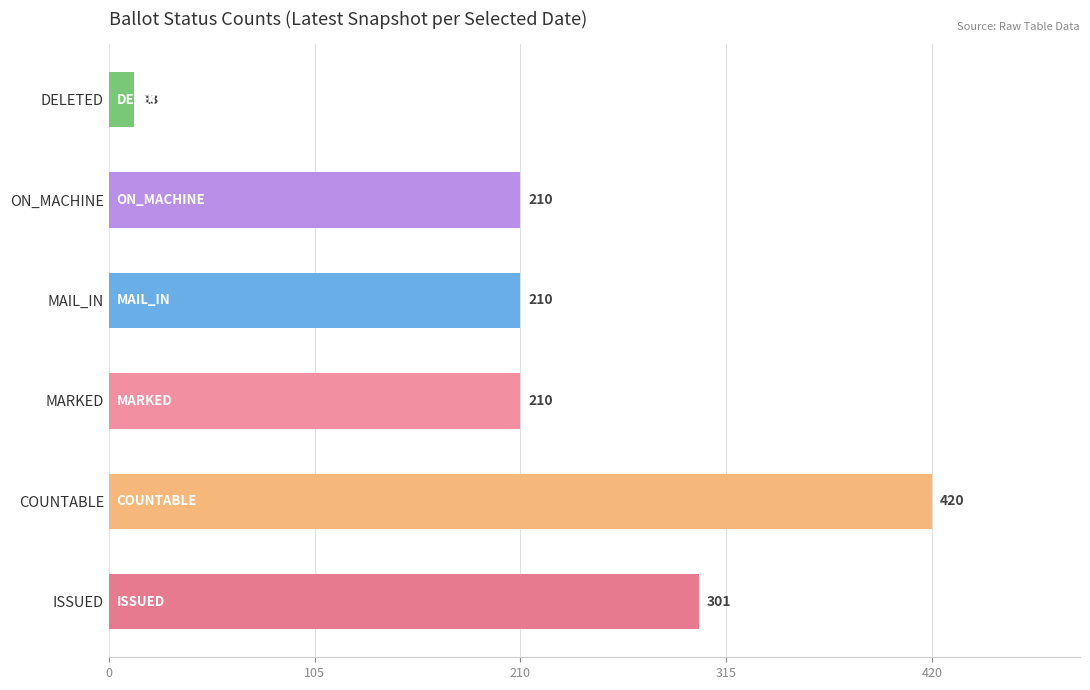

How many bars are there in total?

6